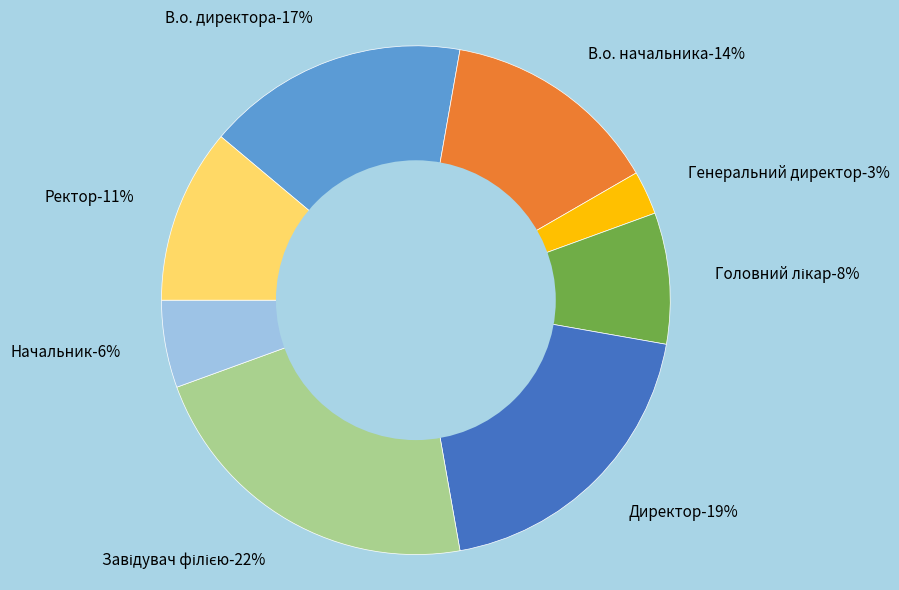

Which category has the biggest portion of the pie?

Завідувач філією